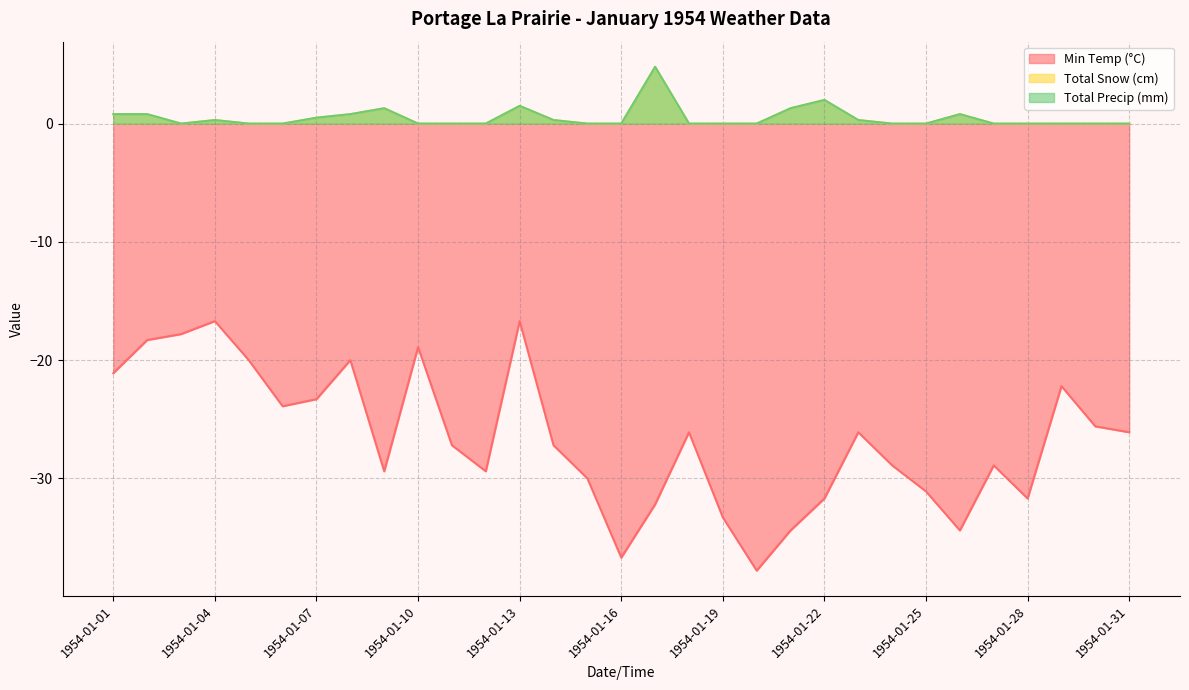

Reading left to right, what are all the values shown in this chart?

Min Temp (°C): -21.1	-18.3	-17.8	-16.7	-20.0	-23.9	-23.3	-20.0	-29.4	-18.9	-27.2	-29.4	-16.7	-27.2	-30.0	-36.7	-32.2	-26.1	-33.3	-37.8	-34.4	-31.7	-26.1	-28.9	-31.1	-34.4	-28.9	-31.7	-22.2	-25.6	-26.1
Total Snow (cm): 0.8	0.8	0.0	0.3	0.0	0.0	0.5	0.8	1.3	0.0	0.0	0.0	1.5	0.3	0.0	0.0	4.8	0.0	0.0	0.0	1.3	2.0	0.3	0.0	0.0	0.8	0.0	0.0	0.0	0.0	0.0
Total Precip (mm): 0.8	0.8	0.0	0.3	0.0	0.0	0.5	0.8	1.3	0.0	0.0	0.0	1.5	0.3	0.0	0.0	4.8	0.0	0.0	0.0	1.3	2.0	0.3	0.0	0.0	0.8	0.0	0.0	0.0	0.0	0.0